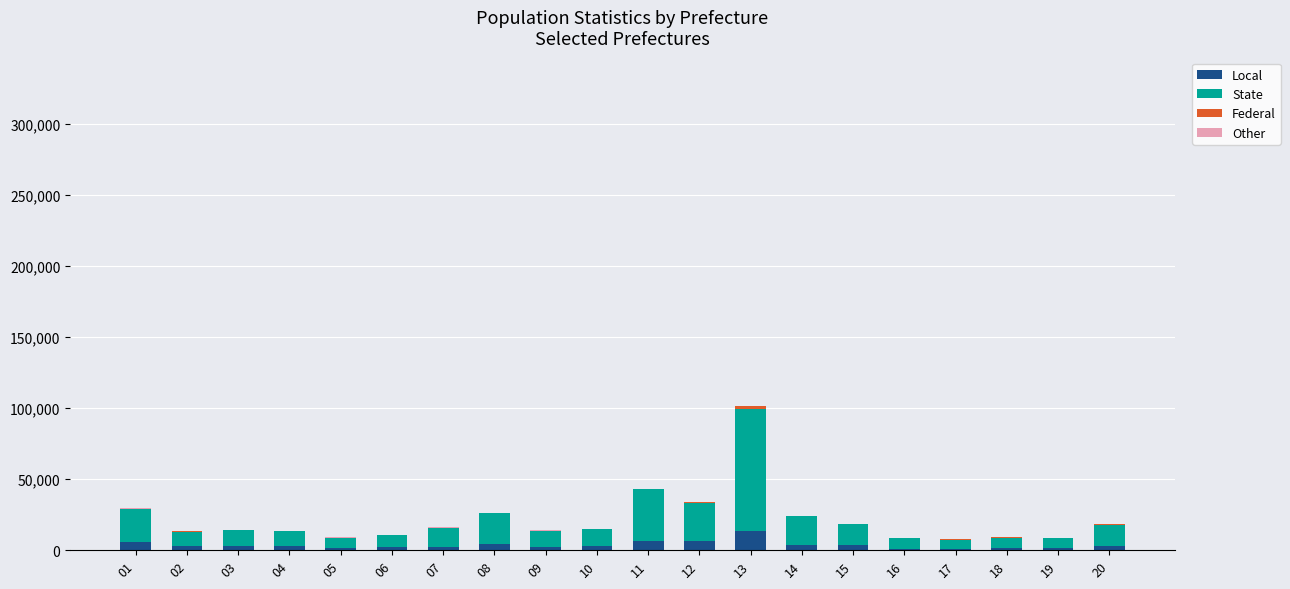

Is it true that Local equals 6331 at 12?

True